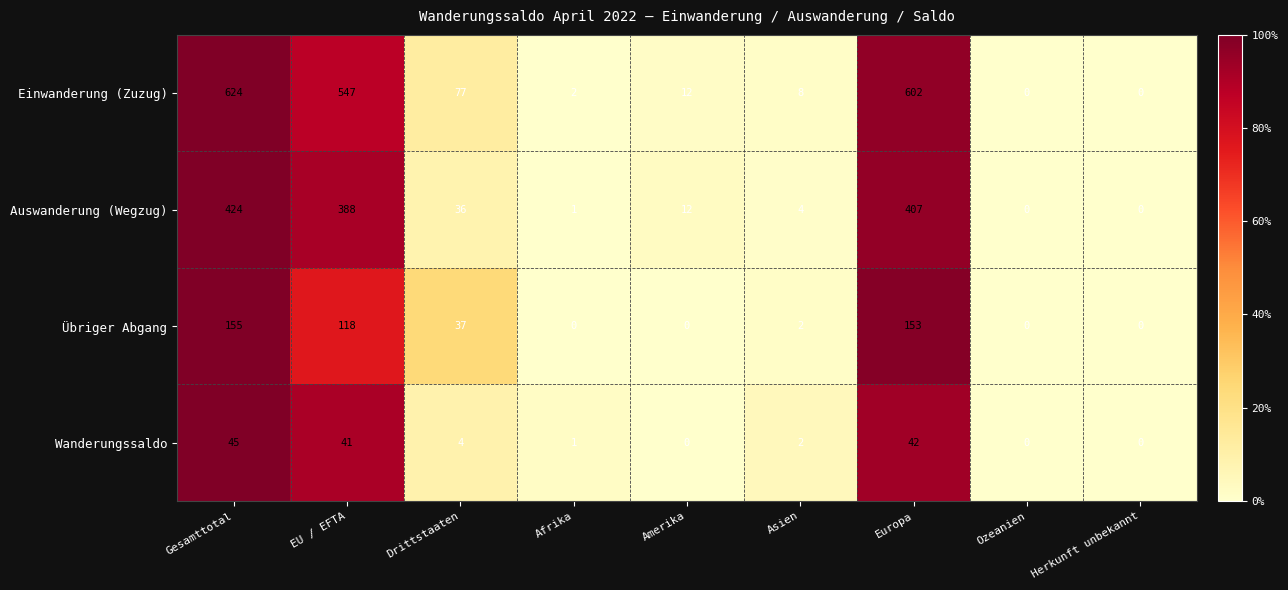

Which series has the largest total across all categories?

Einwanderung (Zuzug)